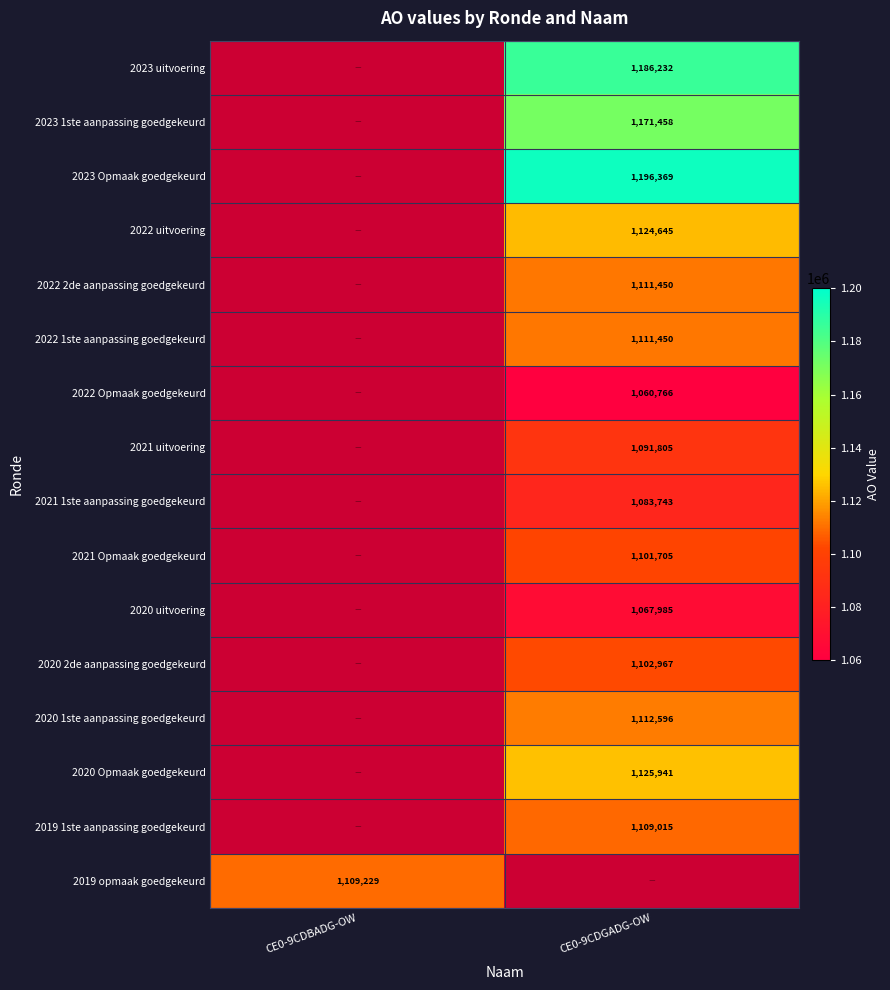

The 2021 Opmaak goedgekeurd series shows 1101705 at CE0-9CDGADG-OW. True or false?

True